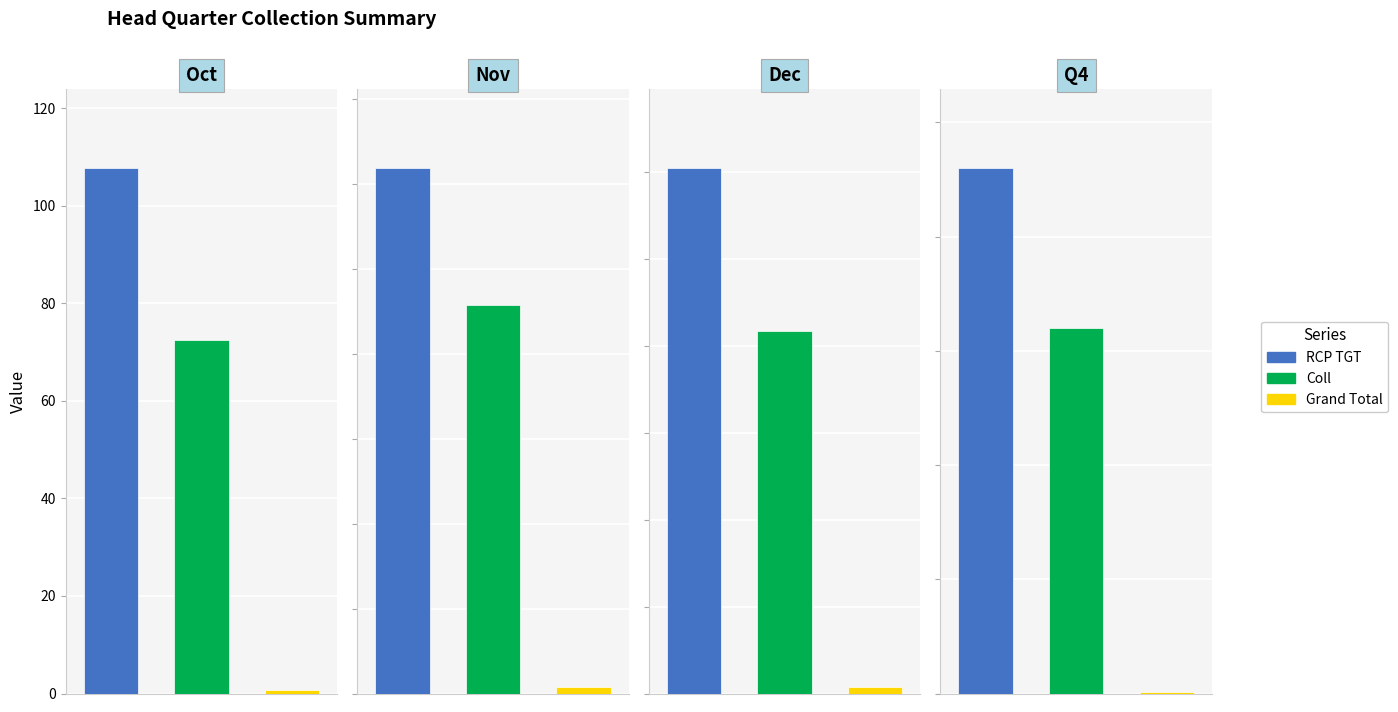

Which series has the widest spread of values?

RCP TGT